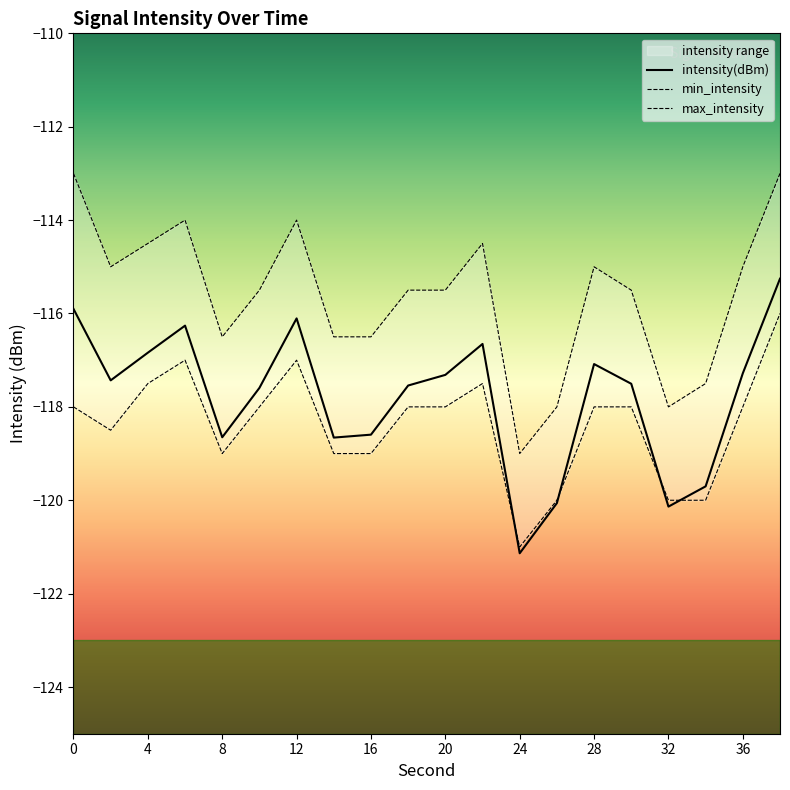

Read the intensity(dBm) value at 20.

-117.3